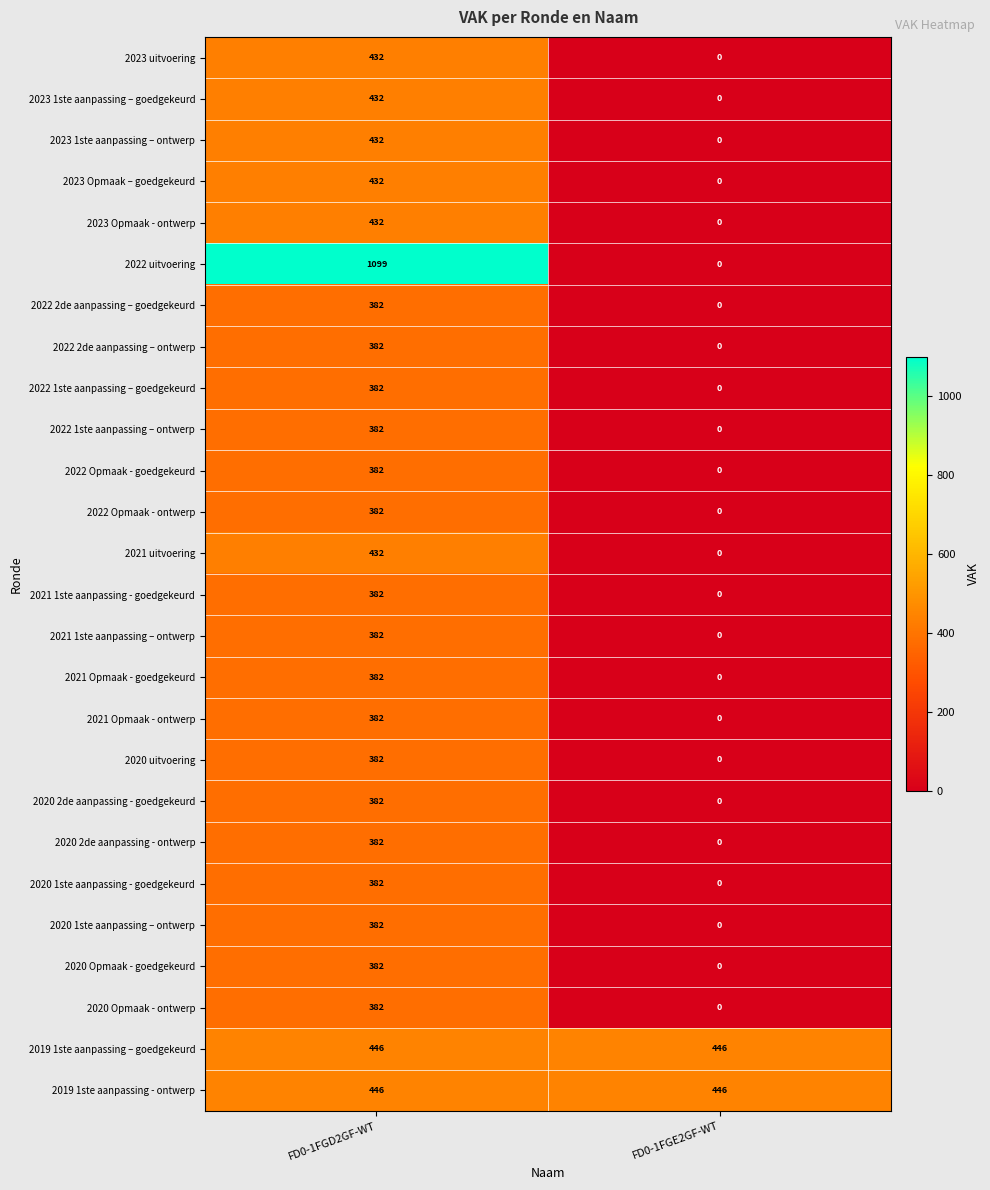

Between FD0-1FGD2GF-WT and FD0-1FGE2GF-WT, which series saw the biggest shift?

2022 uitvoering